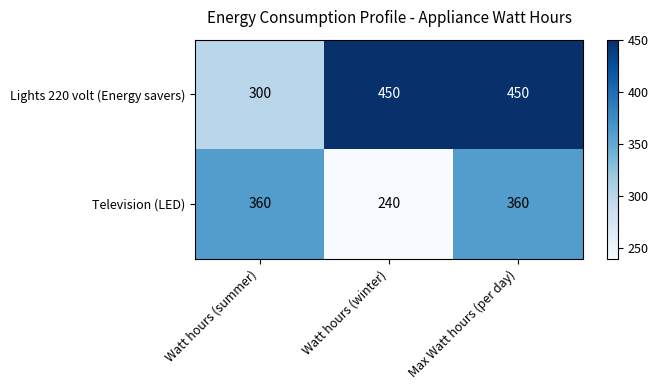

What is the minimum value for Lights 220 volt (Energy savers)?

300